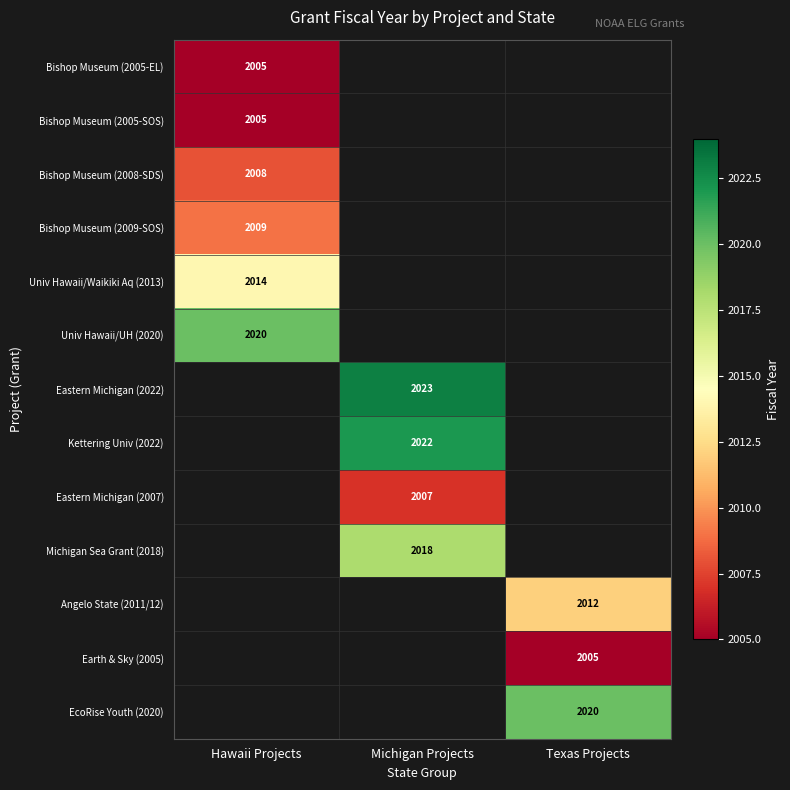

The Angelo State (2011/12) series shows 2012 at Texas Projects. True or false?

True